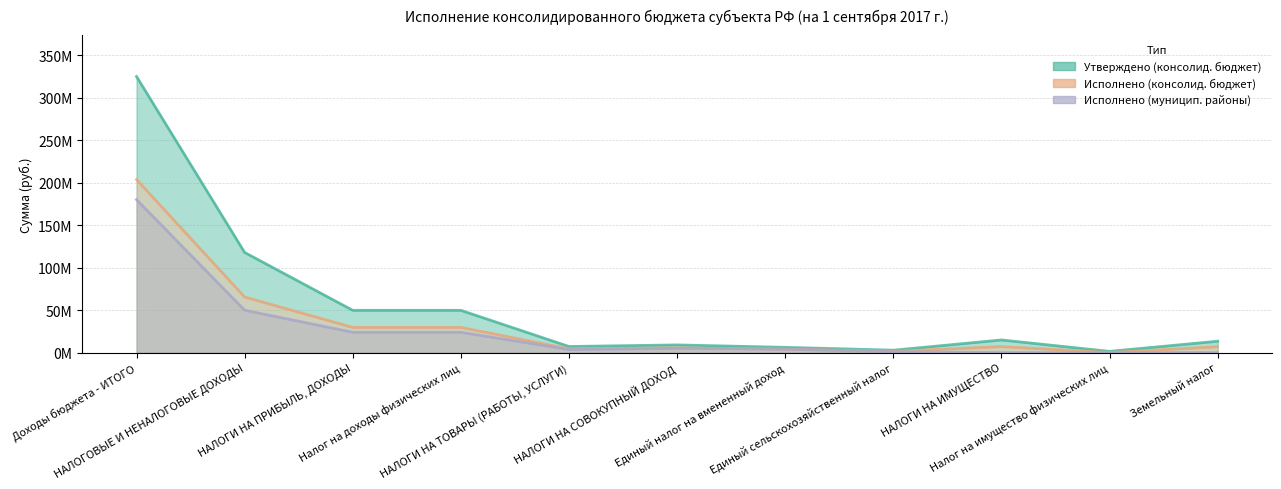

In Исполнено (консолид. бюджет), how many points are higher than both neighbors (excluding endpoints)?

2